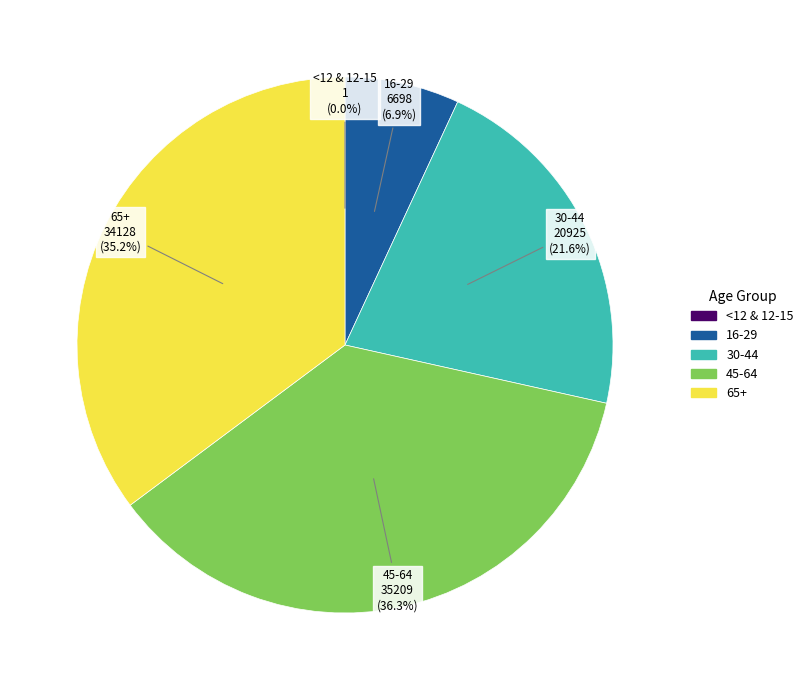

Is there any slice that represents more than half of the pie?

No